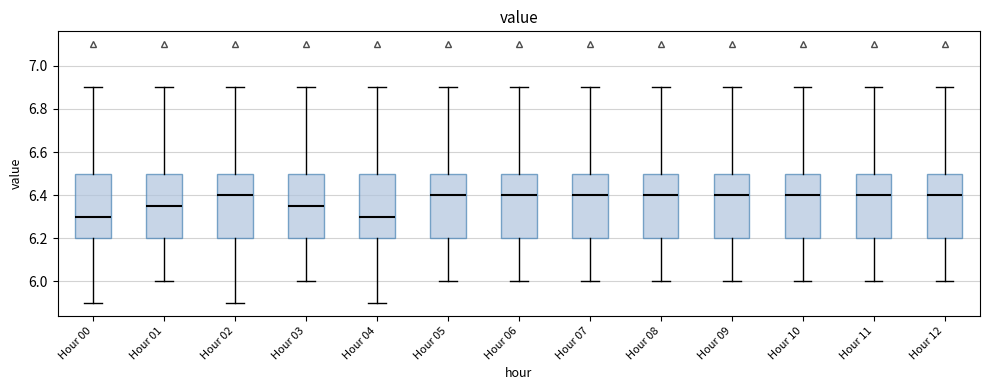

Reading left to right, transcribe this box plot: for each box, give where its median line is, the range the box spans, and where its two whiskers end, as read against the y-axis. The values are not printed on the chart, so give them approximately, as read against the axis.

Hour 00: median 6.30, box 6.20 to 6.50, whiskers 5.90 to 6.90
Hour 01: median 6.36, box 6.20 to 6.50, whiskers 6.00 to 6.90
Hour 02: median 6.40, box 6.20 to 6.50, whiskers 5.90 to 6.90
Hour 03: median 6.36, box 6.20 to 6.50, whiskers 6.00 to 6.90
Hour 04: median 6.30, box 6.20 to 6.50, whiskers 5.90 to 6.90
Hour 05: median 6.40, box 6.20 to 6.50, whiskers 6.00 to 6.90
Hour 06: median 6.40, box 6.20 to 6.50, whiskers 6.00 to 6.90
Hour 07: median 6.40, box 6.20 to 6.50, whiskers 6.00 to 6.90
Hour 08: median 6.40, box 6.20 to 6.50, whiskers 6.00 to 6.90
Hour 09: median 6.40, box 6.20 to 6.50, whiskers 6.00 to 6.90
Hour 10: median 6.40, box 6.20 to 6.50, whiskers 6.00 to 6.90
Hour 11: median 6.40, box 6.20 to 6.50, whiskers 6.00 to 6.90
Hour 12: median 6.40, box 6.20 to 6.50, whiskers 6.00 to 6.90